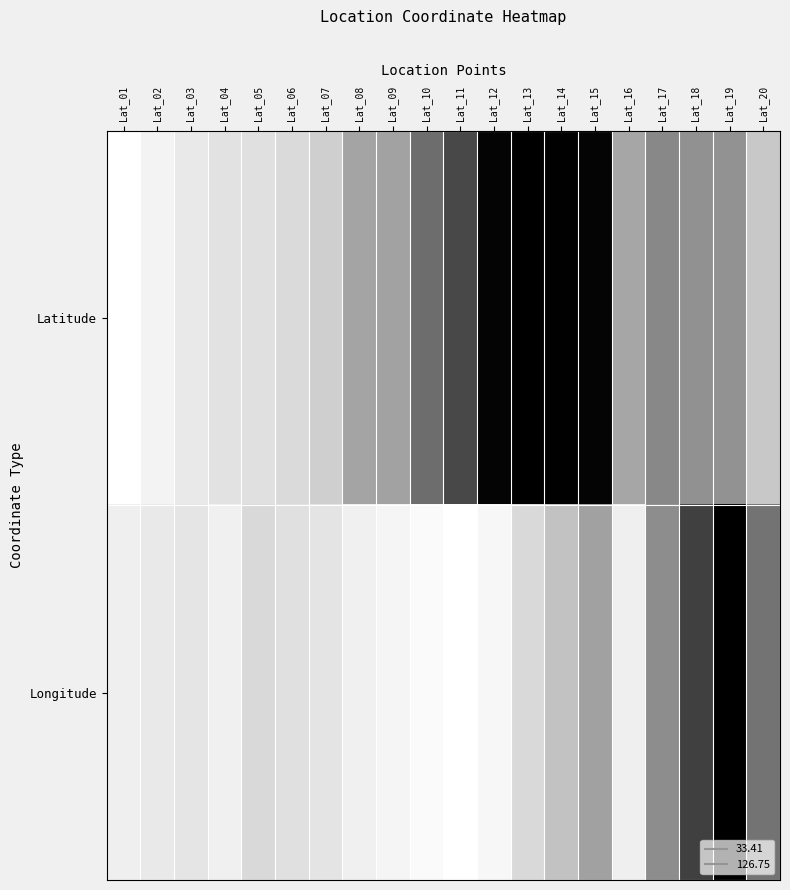

Reading right to left, extract all data points from this chart.

Latitude: Lat_20=0.3	Lat_19=0.5	Lat_18=0.5	Lat_17=0.5	Lat_16=0.4	Lat_15=1.0	Lat_14=1.0	Lat_13=1.0	Lat_12=1.0	Lat_11=0.8	Lat_10=0.6	Lat_09=0.5	Lat_08=0.5	Lat_07=0.3	Lat_06=0.2	Lat_05=0.2	Lat_04=0.2	Lat_03=0.2	Lat_02=0.1	Lat_01=0.0
Longitude: Lat_20=0.6	Lat_19=1.0	Lat_18=0.8	Lat_17=0.5	Lat_16=0.1	Lat_15=0.5	Lat_14=0.4	Lat_13=0.2	Lat_12=0.1	Lat_11=0.0	Lat_10=0.0	Lat_09=0.1	Lat_08=0.1	Lat_07=0.2	Lat_06=0.2	Lat_05=0.2	Lat_04=0.1	Lat_03=0.2	Lat_02=0.2	Lat_01=0.1